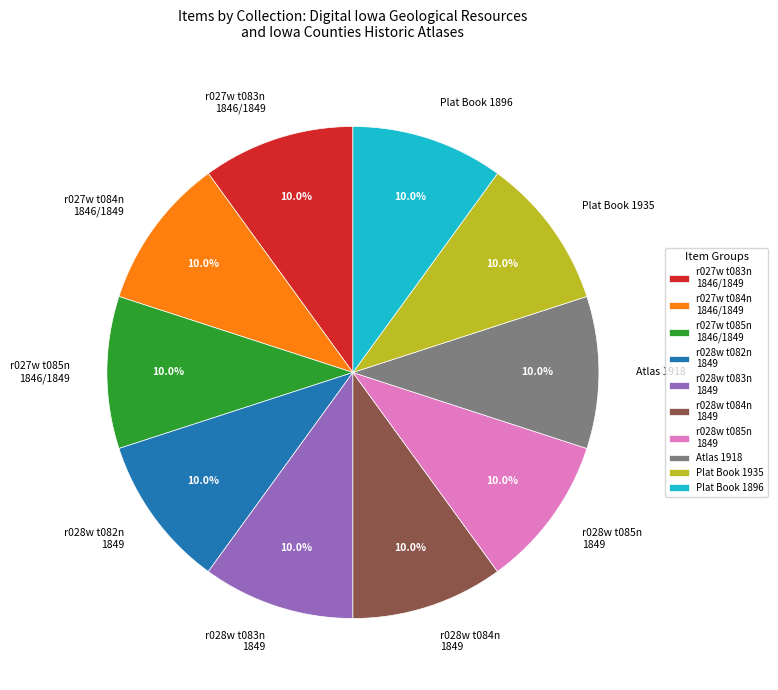

Count the number of slices in the pie.

10